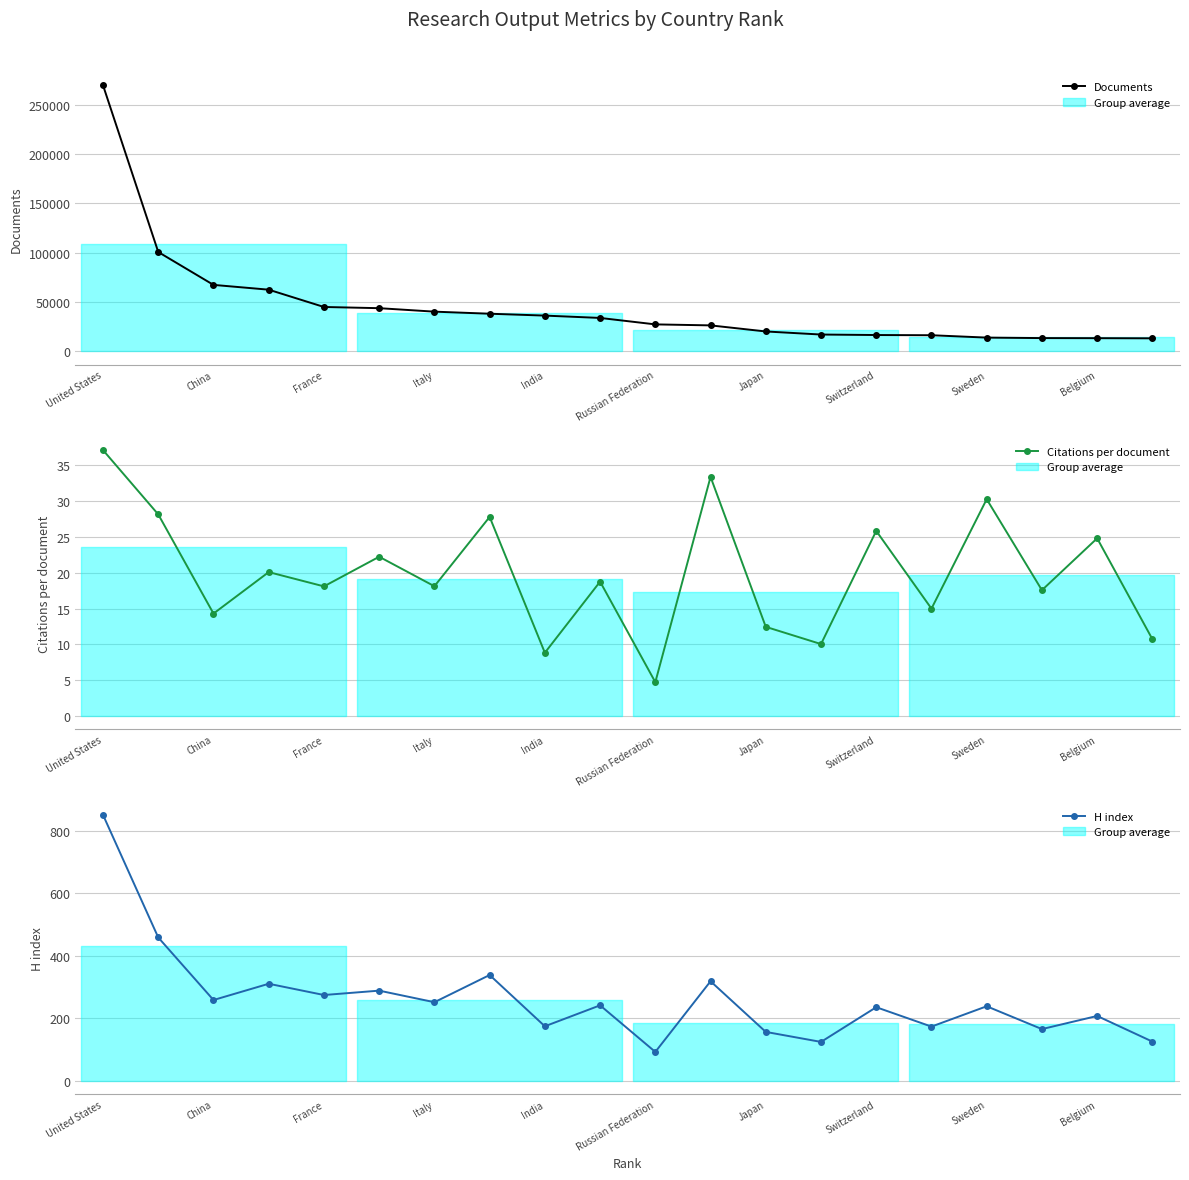

The value of Documents at Sweden is 13939. True or false?

True